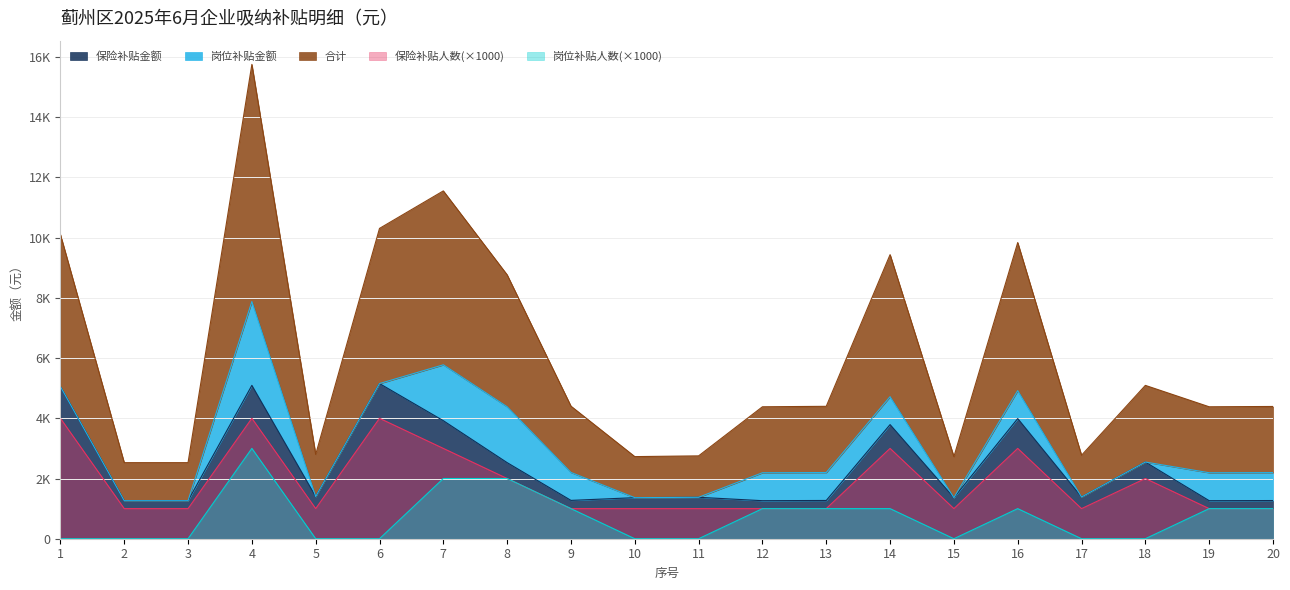

What is the total value across all series at 20?

5464.6